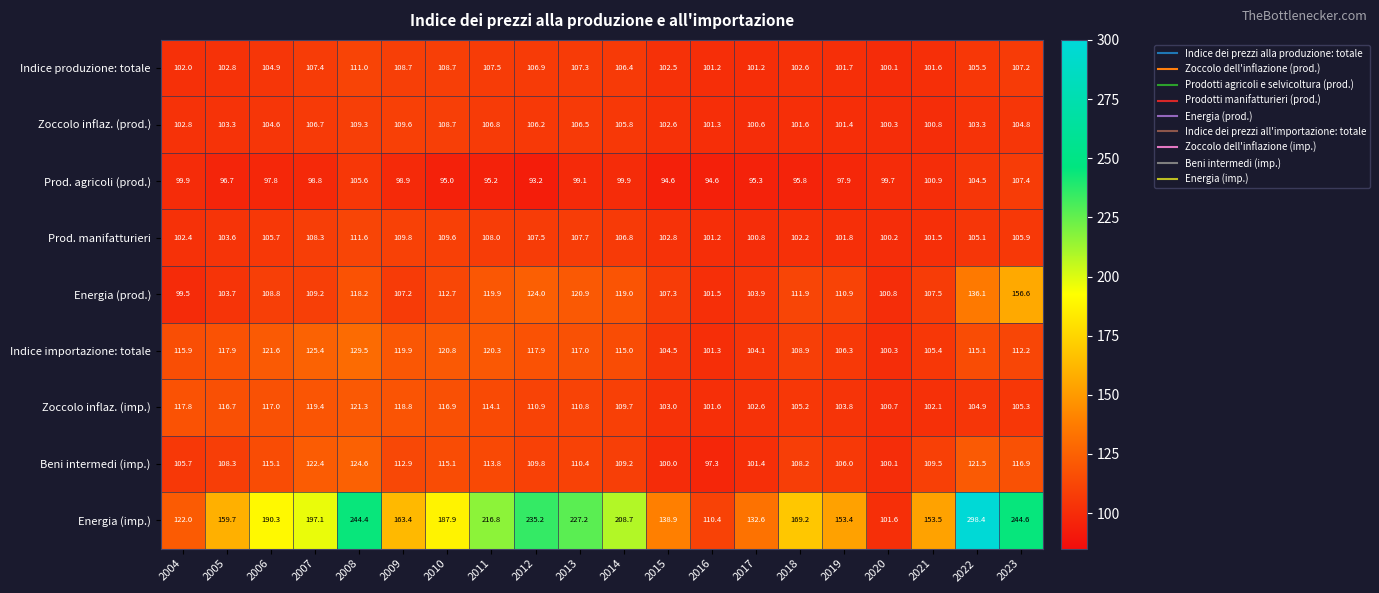

Is it true that Prod. manifatturieri equals 178.4 at 2010?

False